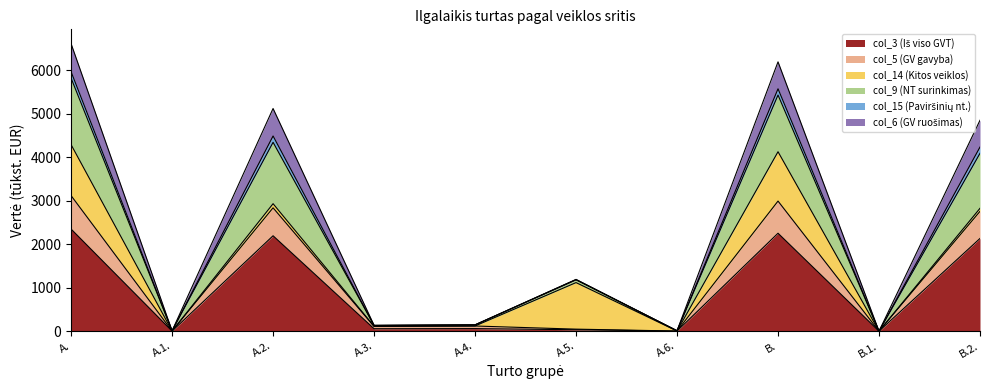

True or false: col_9 (NT surinkimas) and col_3 (Iš viso GVT) cross at least once.

False